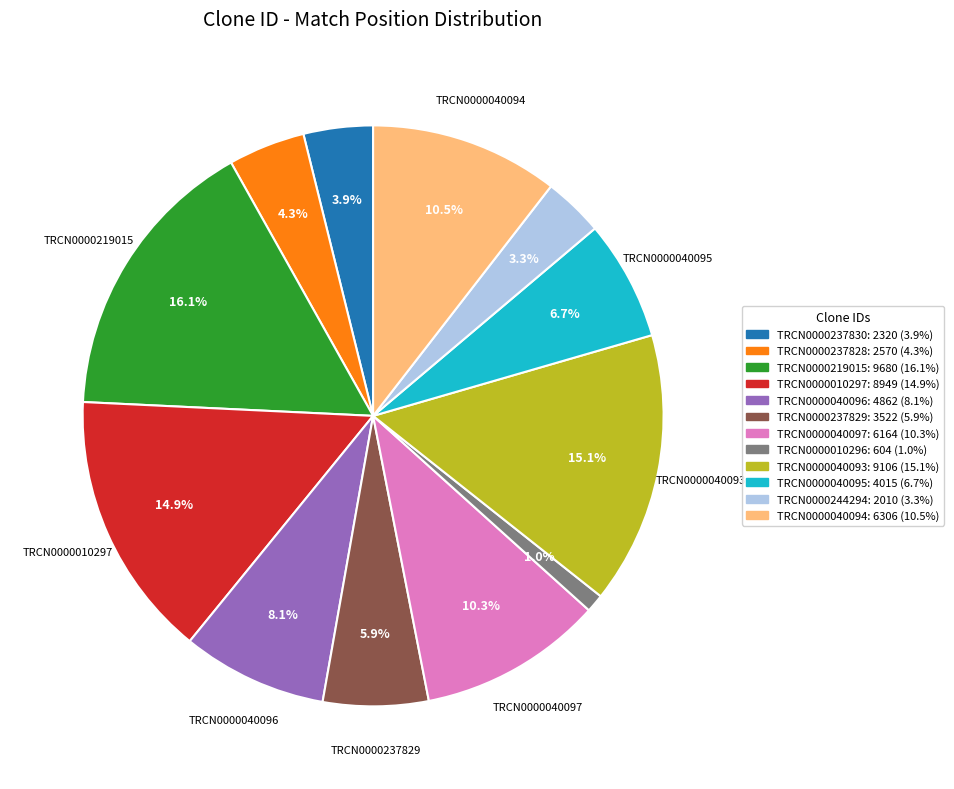

To the nearest percent, what is the difference between the largest and smallest slice percentages?

15%